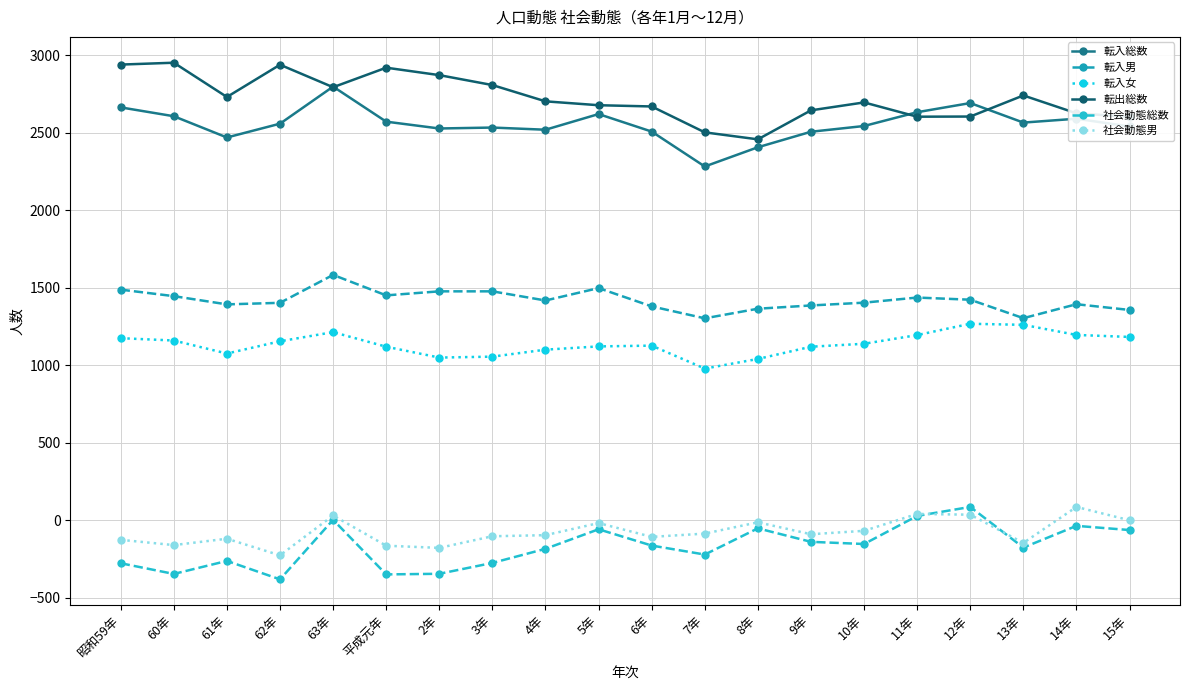

Is it true that 社会動態男 equals 42 at 11年?

True